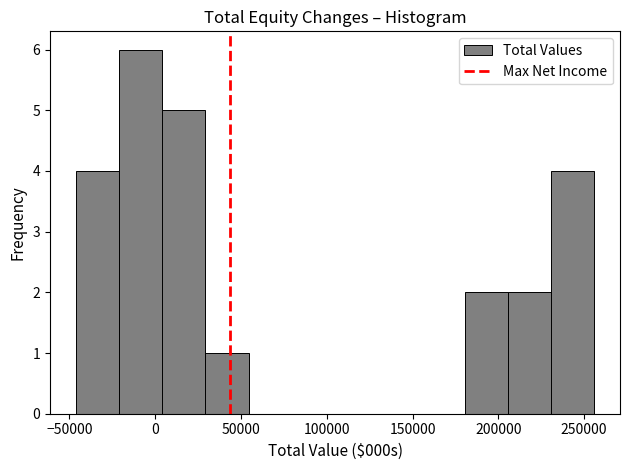

What is the height of the bar covering 230000 to 255000 on the x-axis? Neither the bar edges nor the heights are printed on the chart, so give them approximately, as read against the axes.

4